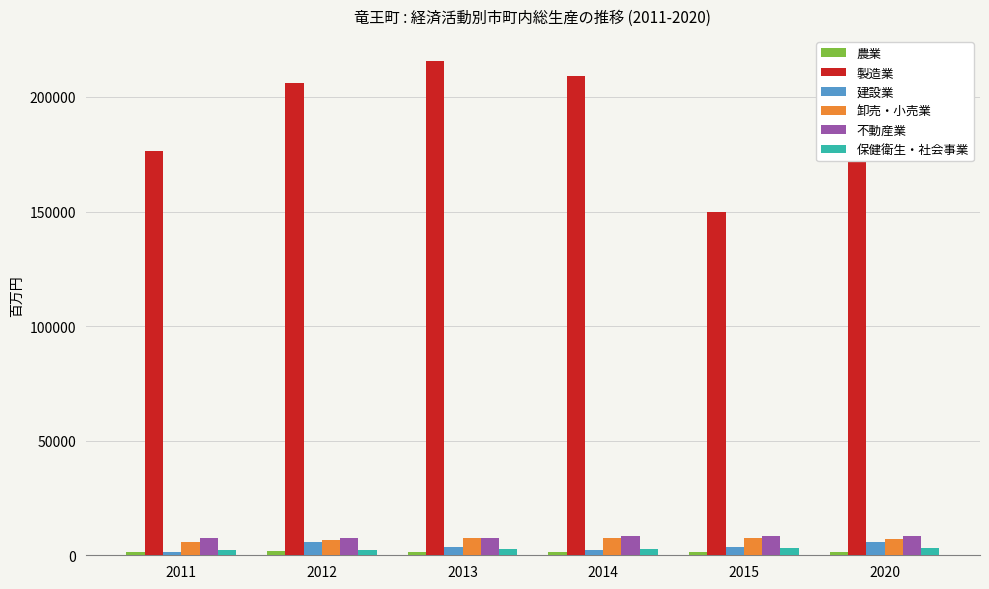

The value of 建設業 at 2012 is 5765. True or false?

True